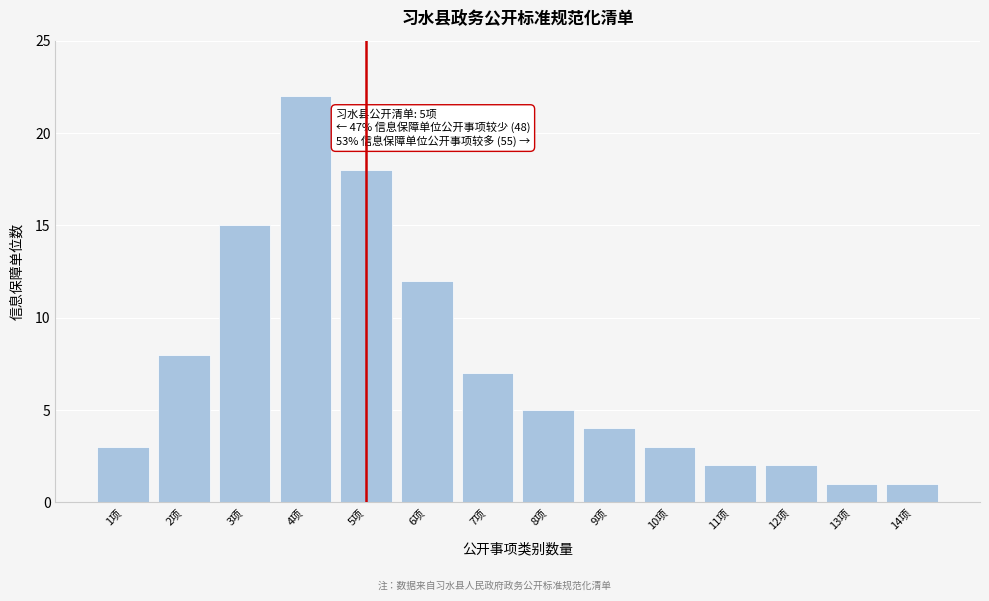

Reading left to right, extract all data points from this chart.

3	8	15	22	18	12	7	5	4	3	2	2	1	1